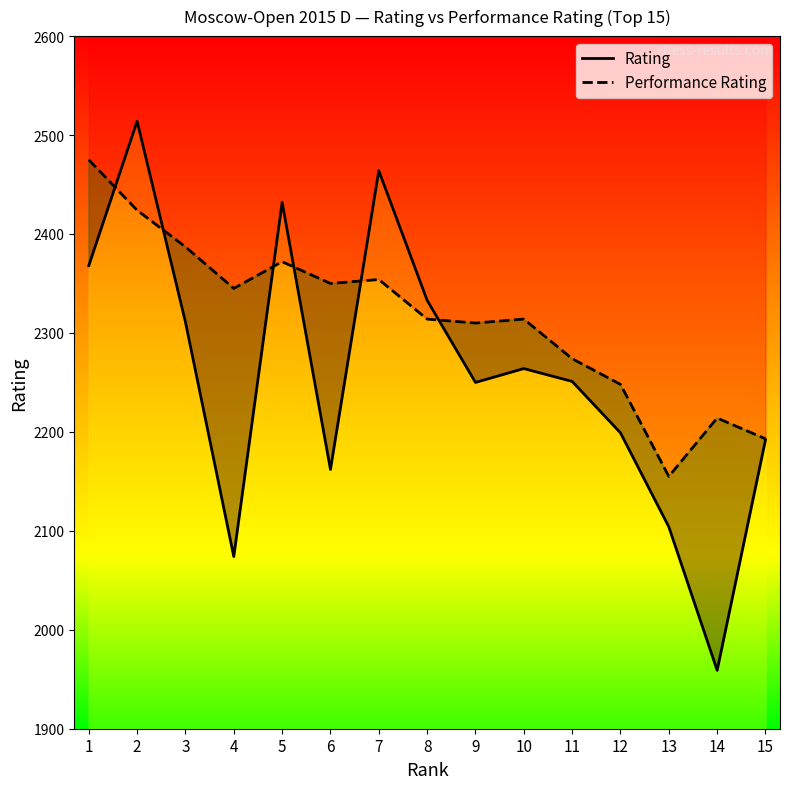

How many intersections are there between Performance Rating and Rating?

6